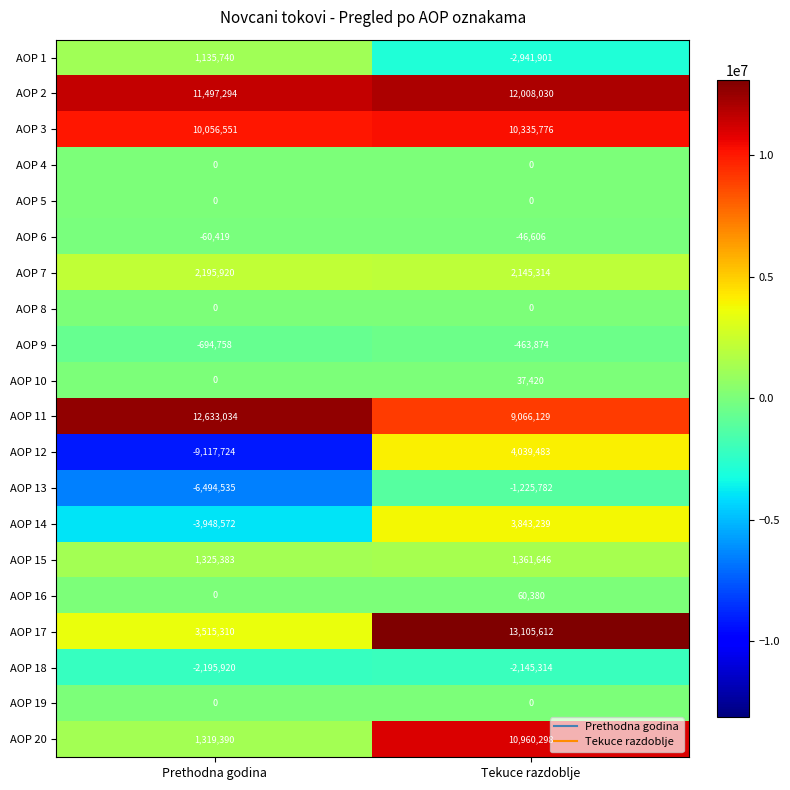

What is the minimum value shown in the chart?

-9117724